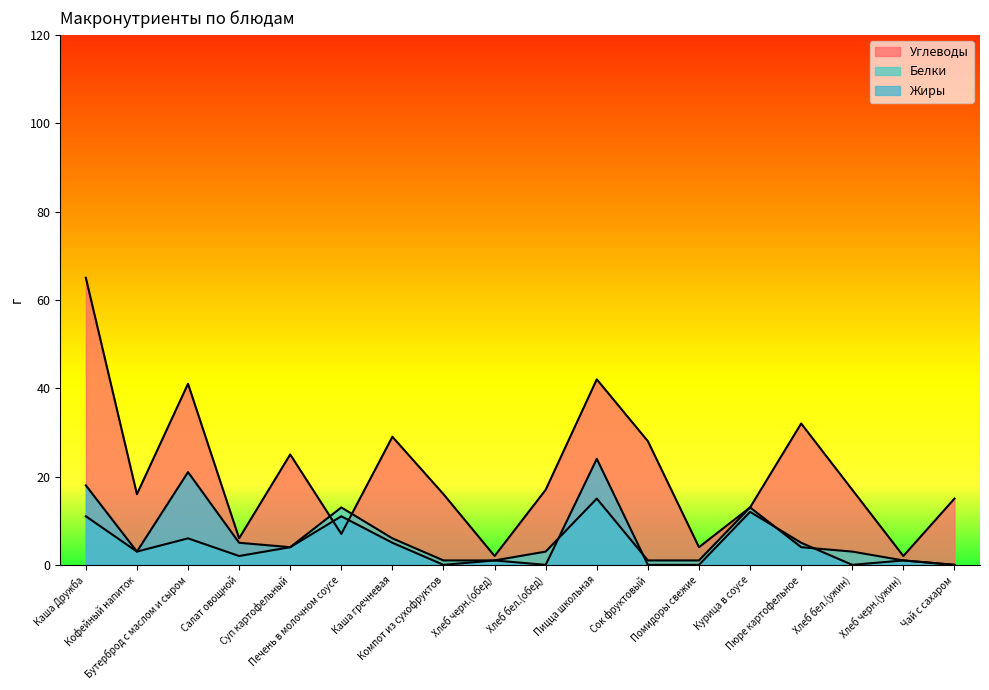

Which series has the largest range (max minus min)?

Углеводы